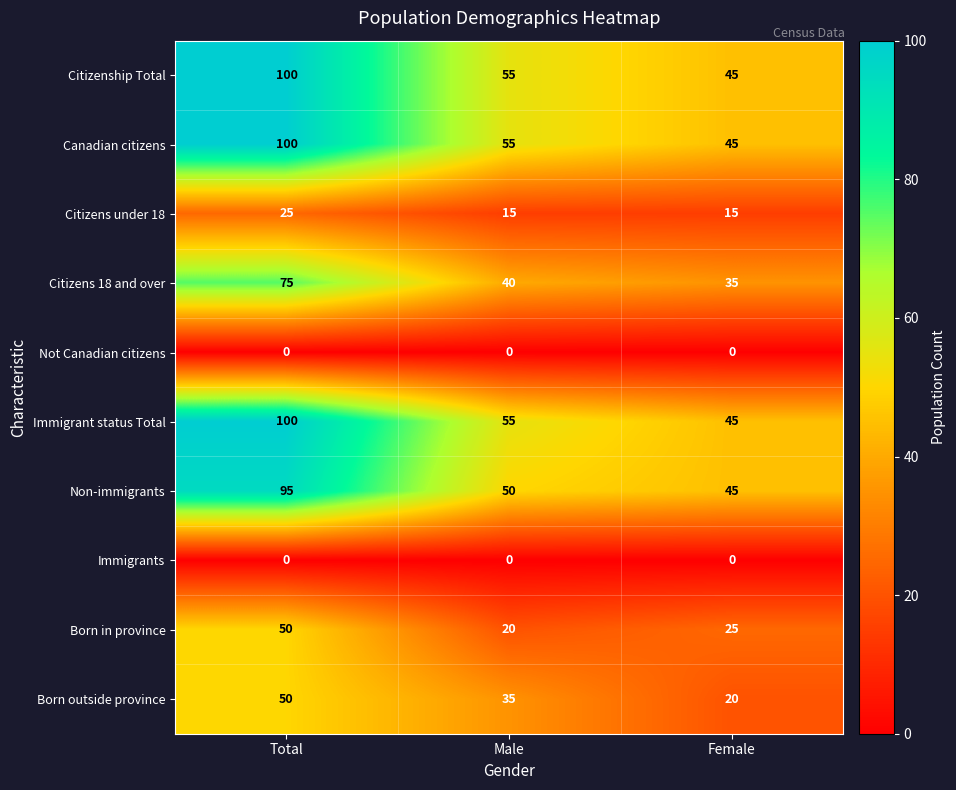

Reading left to right, list all the values displayed in this chart.

Citizenship Total: 100	55	45
Canadian citizens: 100	55	45
Citizens under 18: 25	15	15
Citizens 18 and over: 75	40	35
Not Canadian citizens: 0	0	0
Immigrant status Total: 100	55	45
Non-immigrants: 95	50	45
Immigrants: 0	0	0
Born in province: 50	20	25
Born outside province: 50	35	20